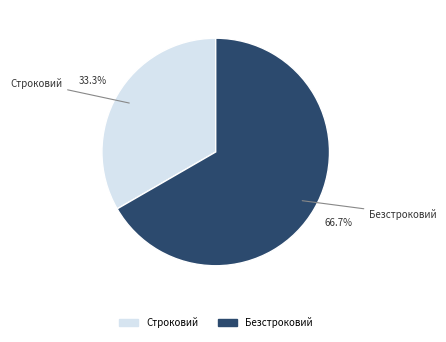

The Строковий slice represents 43% of the pie. True or false?

False